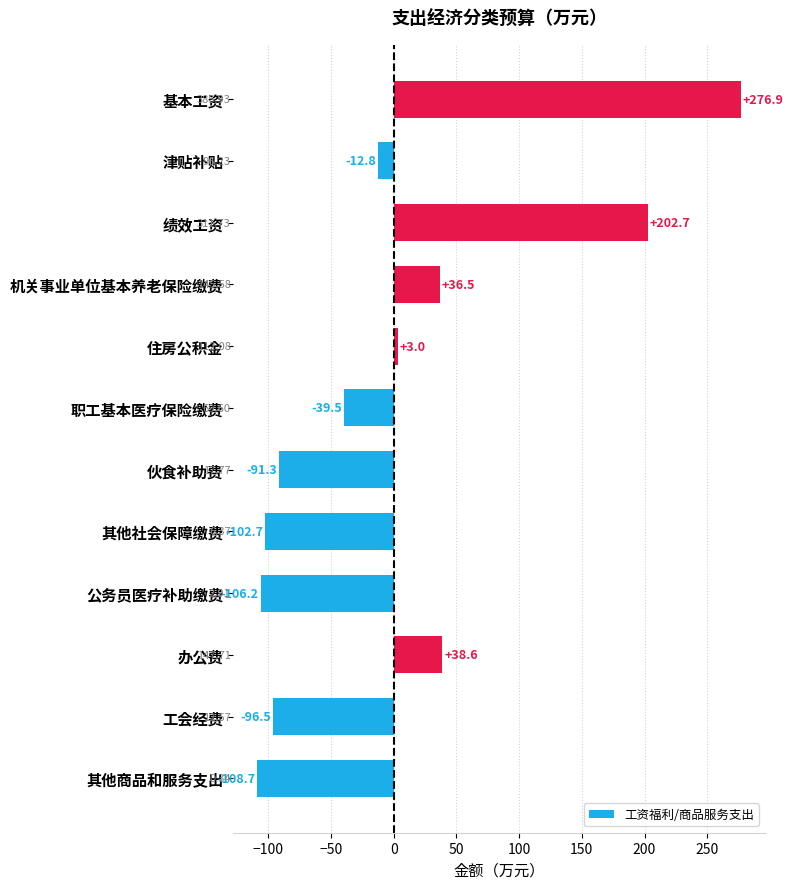

List the labels in order of value, smallest first.

其他商品和服务支出, 公务员医疗补助缴费, 其他社会保障缴费, 工会经费, 伙食补助费, 职工基本医疗保险缴费, 津贴补贴, 住房公积金, 机关事业单位基本养老保险缴费, 办公费, 绩效工资, 基本工资